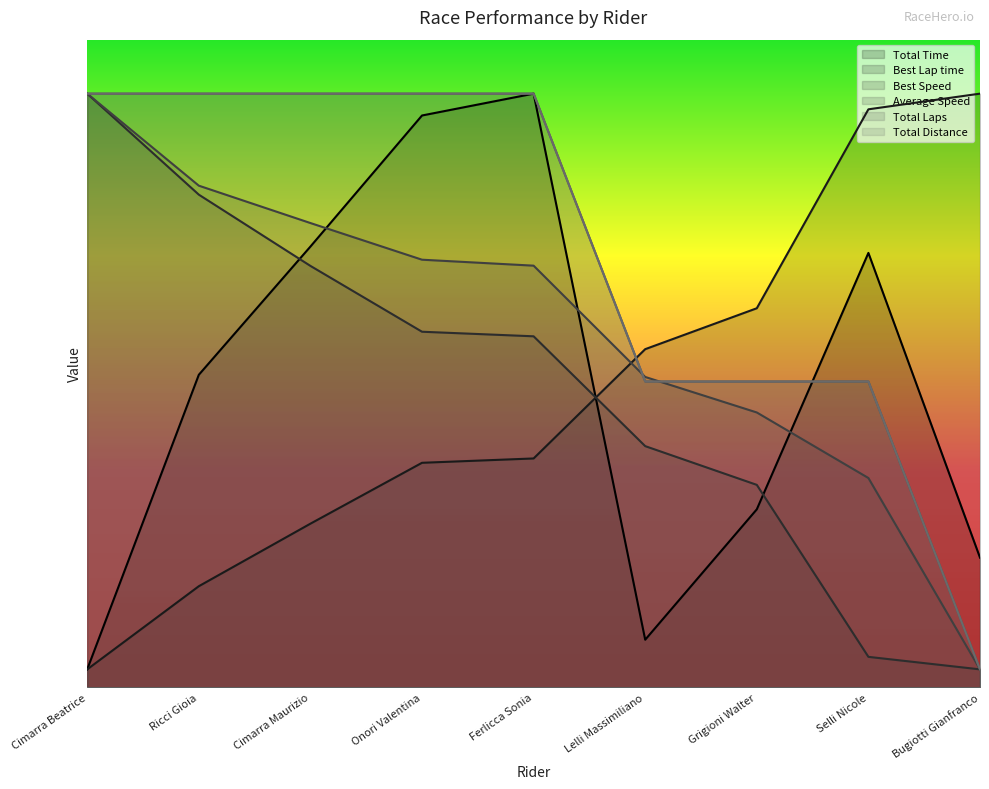

What is the approximate value of Average Speed at Grigioni Walter?

76.4